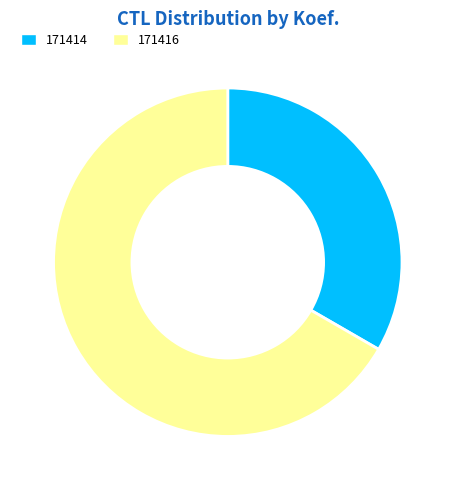

Combined, do 171416 and 171414 account for over 50%?

Yes